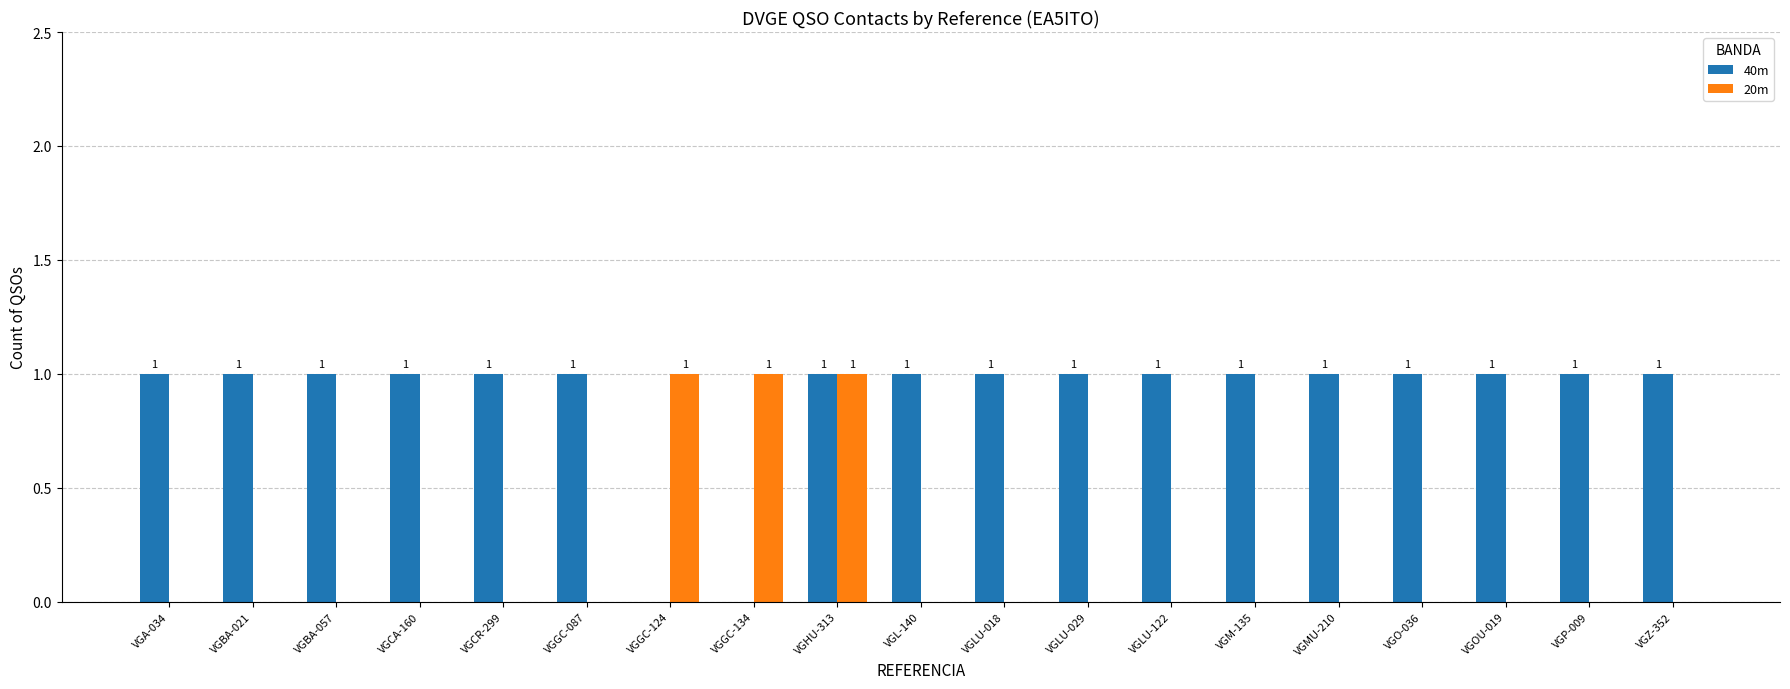

What is the greatest value displayed?

1